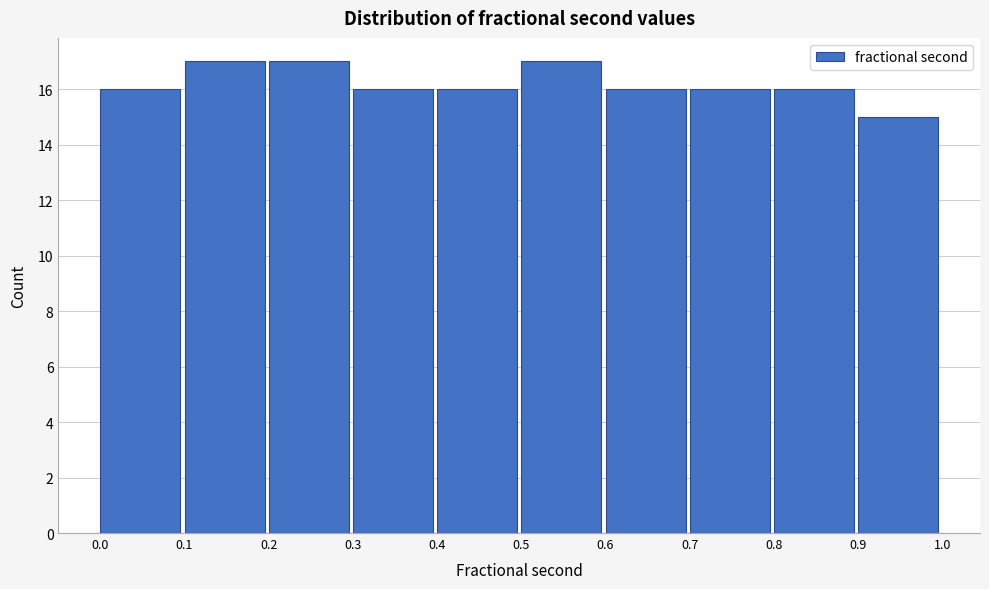

Reading left to right, transcribe this chart: for each bar, give the range it covers on the x-axis and its height. The values are not printed on the chart, so give them approximately, as read against the axis.

0.0 to 0.1: 16
0.1 to 0.2: 17
0.2 to 0.3: 17
0.3 to 0.4: 16
0.4 to 0.5: 16
0.5 to 0.6: 17
0.6 to 0.7: 16
0.7 to 0.8: 16
0.8 to 0.9: 16
0.9 to 1.0: 15